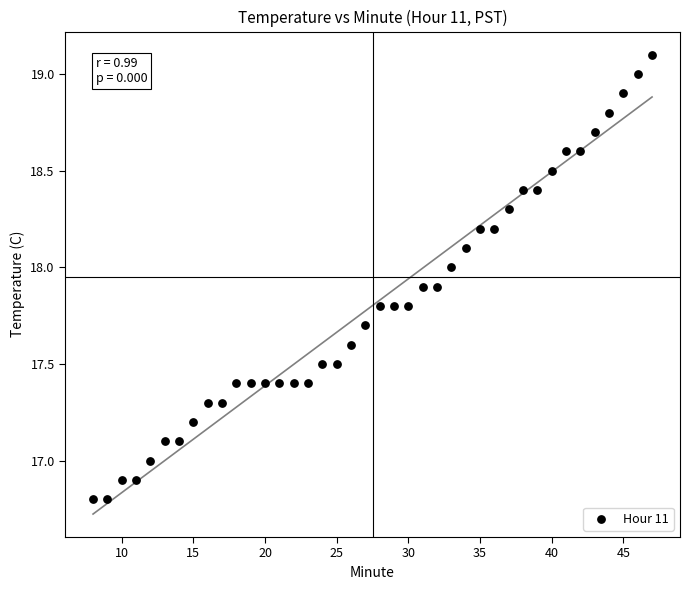

What is the range of Y values (max minus min)?

2.3